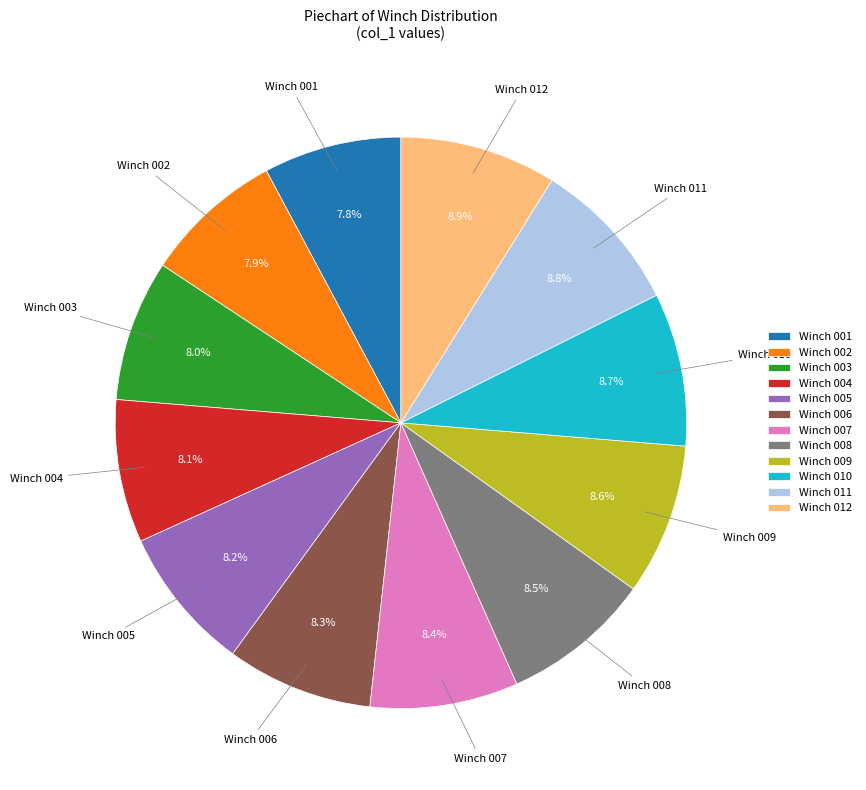

How many slices are in this pie chart?

12